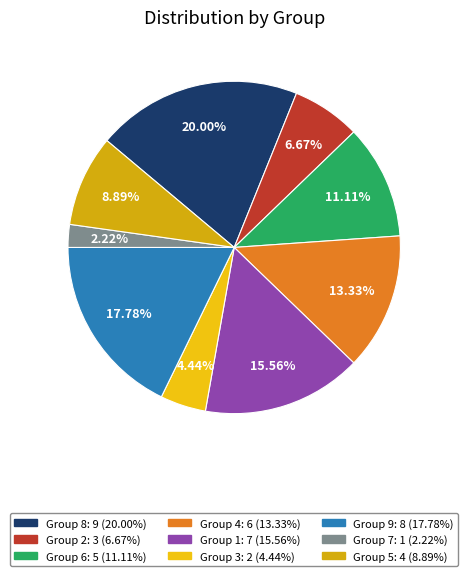

Which category has the biggest portion of the pie?

8